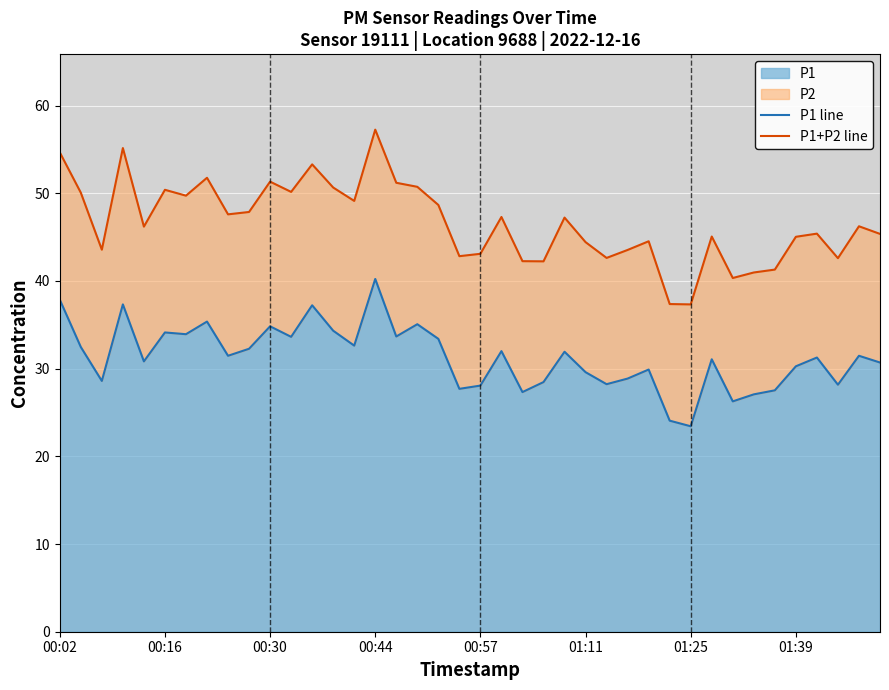

What is the highest value of the P1 series?

40.2